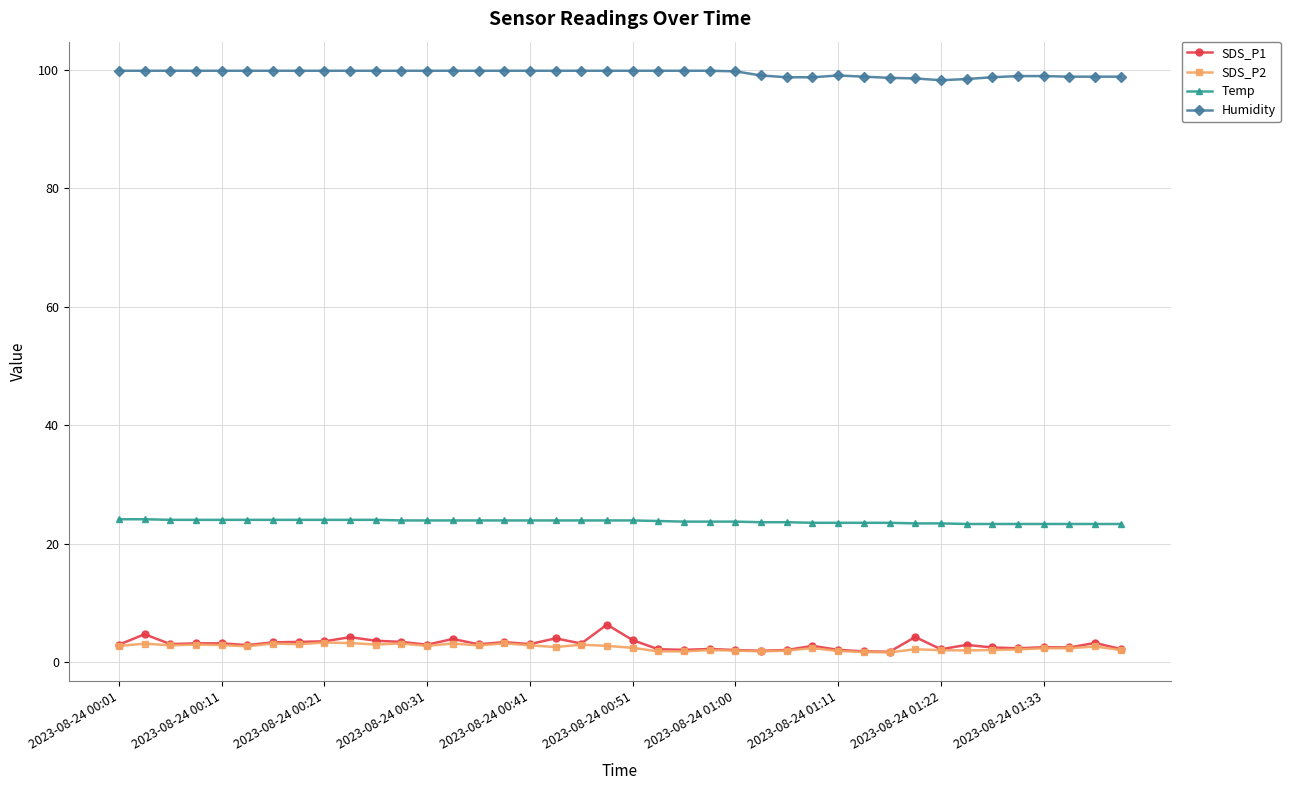

Which series has the largest total across all categories?

Humidity